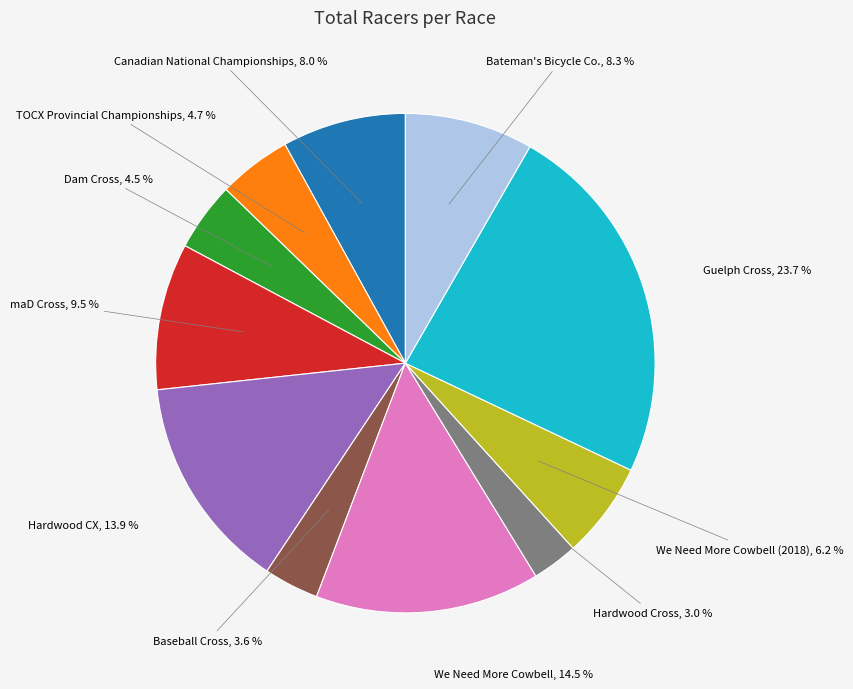

Does any single category account for the majority?

No